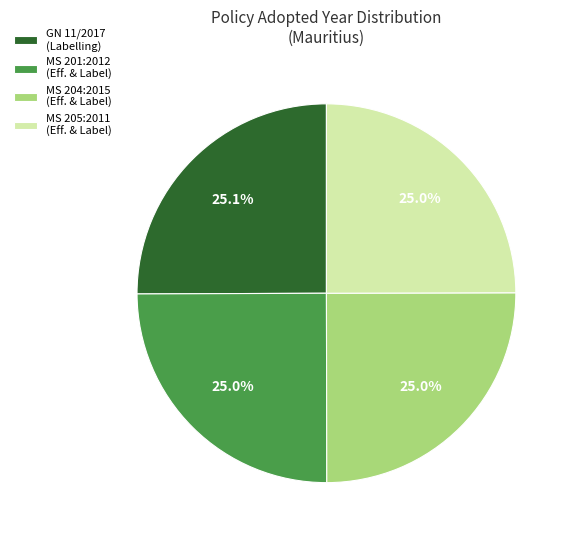

What portion of the pie excludes MS 205:2011 (Eff. & Label)?

75.0%